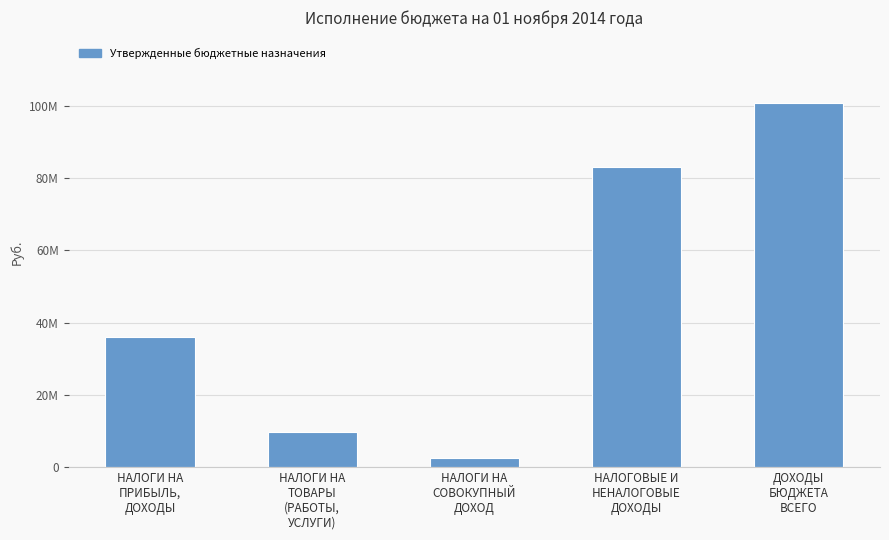

Which has a higher value, НАЛОГОВЫЕ И
НЕНАЛОГОВЫЕ
ДОХОДЫ or НАЛОГИ НА
ПРИБЫЛЬ,
ДОХОДЫ?

НАЛОГОВЫЕ И
НЕНАЛОГОВЫЕ
ДОХОДЫ